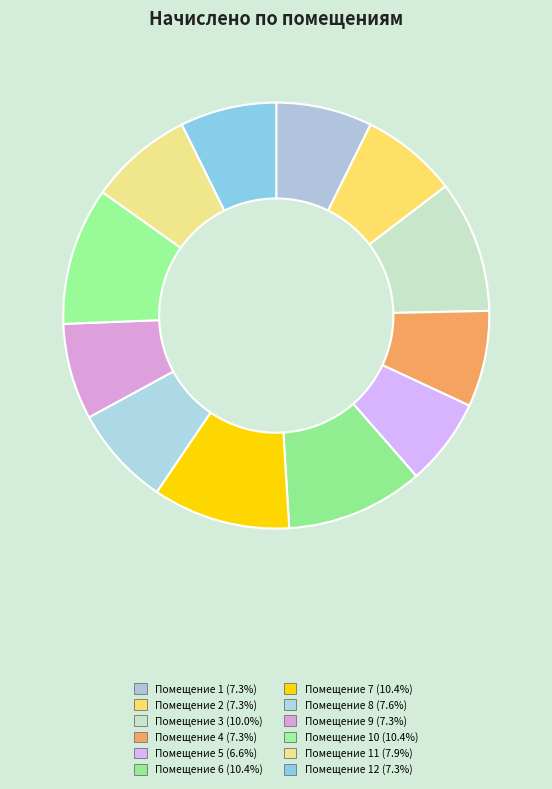

Rank the categories by value from highest to lowest.

6, 7, 10, 3, 11, 8, 2, 1, 4, 9, 12, 5